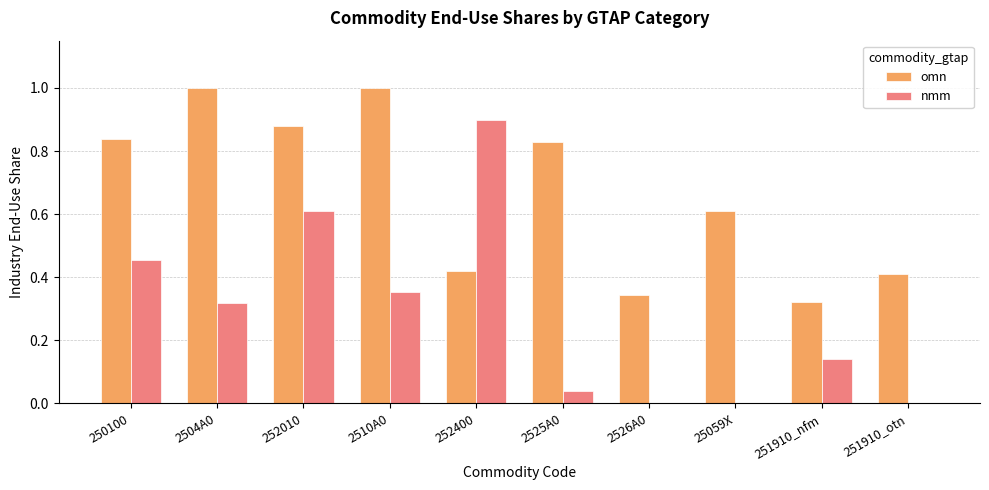

Is the value of nmm at 252400 greater than the value of omn at 2525A0?

Yes